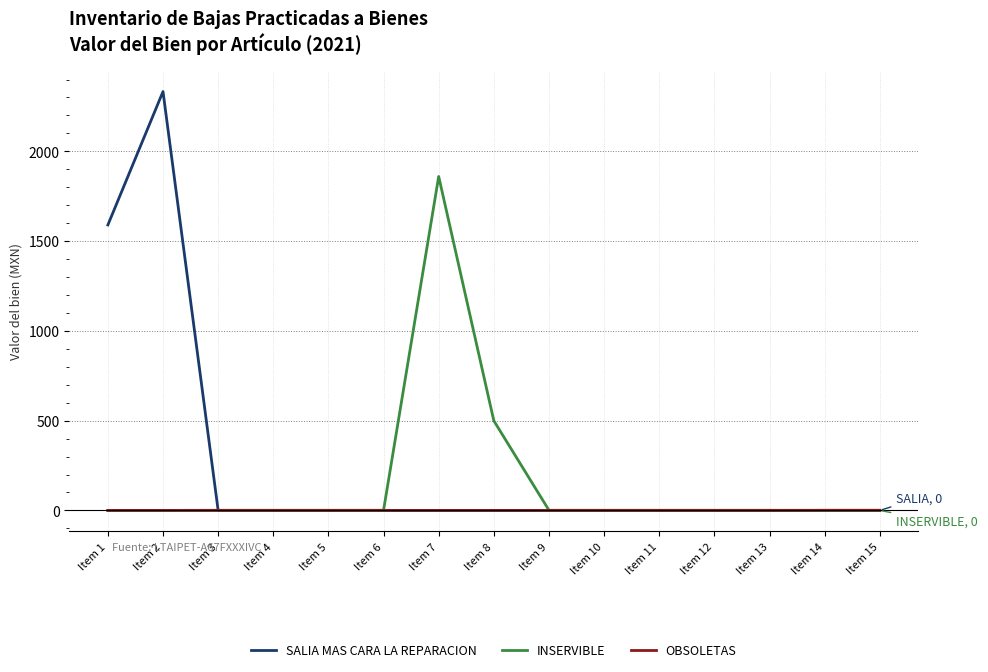

What is the difference between the maximum and minimum values in the INSERVIBLE series?

1860.0